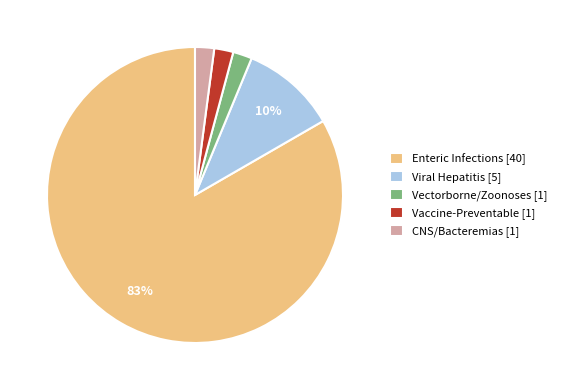

Is the sum of Enteric Infections [40] and Viral Hepatitis [5] greater than half?

Yes